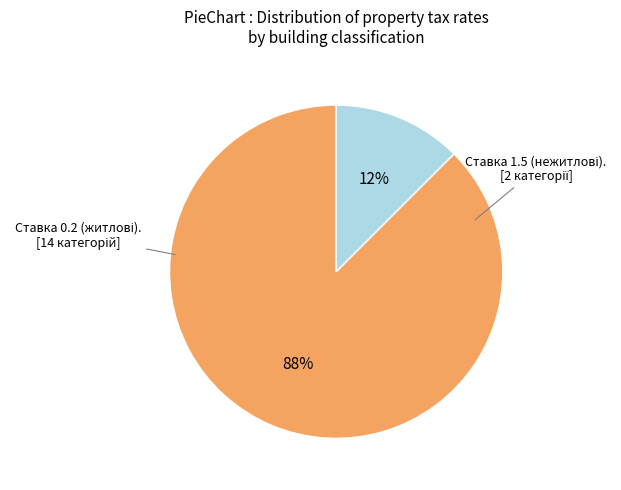

Is there any slice that represents more than half of the pie?

Yes